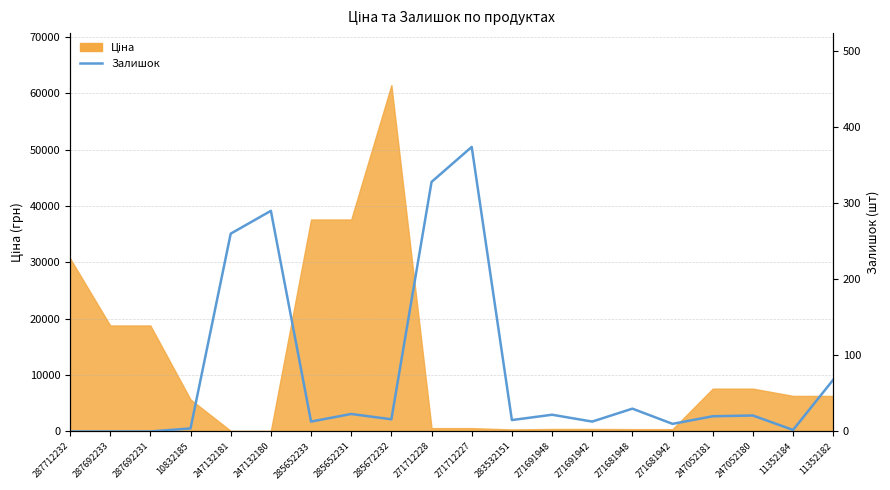

What is the sum of all values?

1509